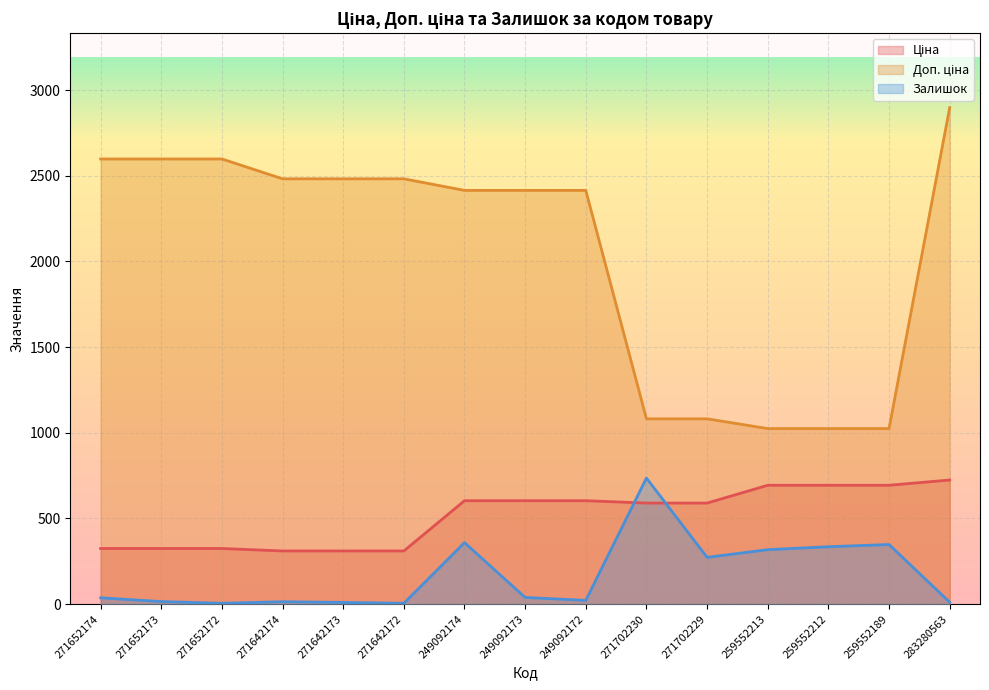

What is the minimum value for Ціна?

310.3